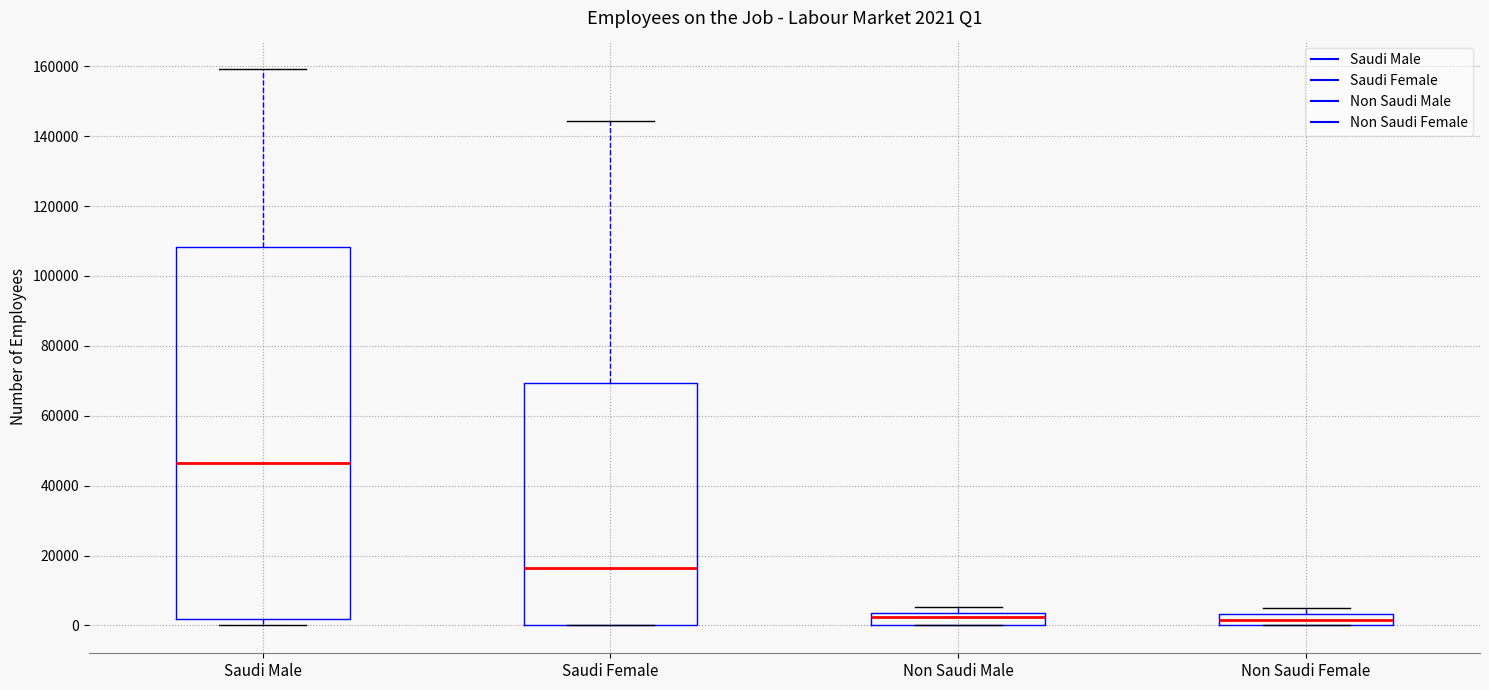

Comparing the boxes themselves (not the whiskers), which one is the tallest?

Saudi Male